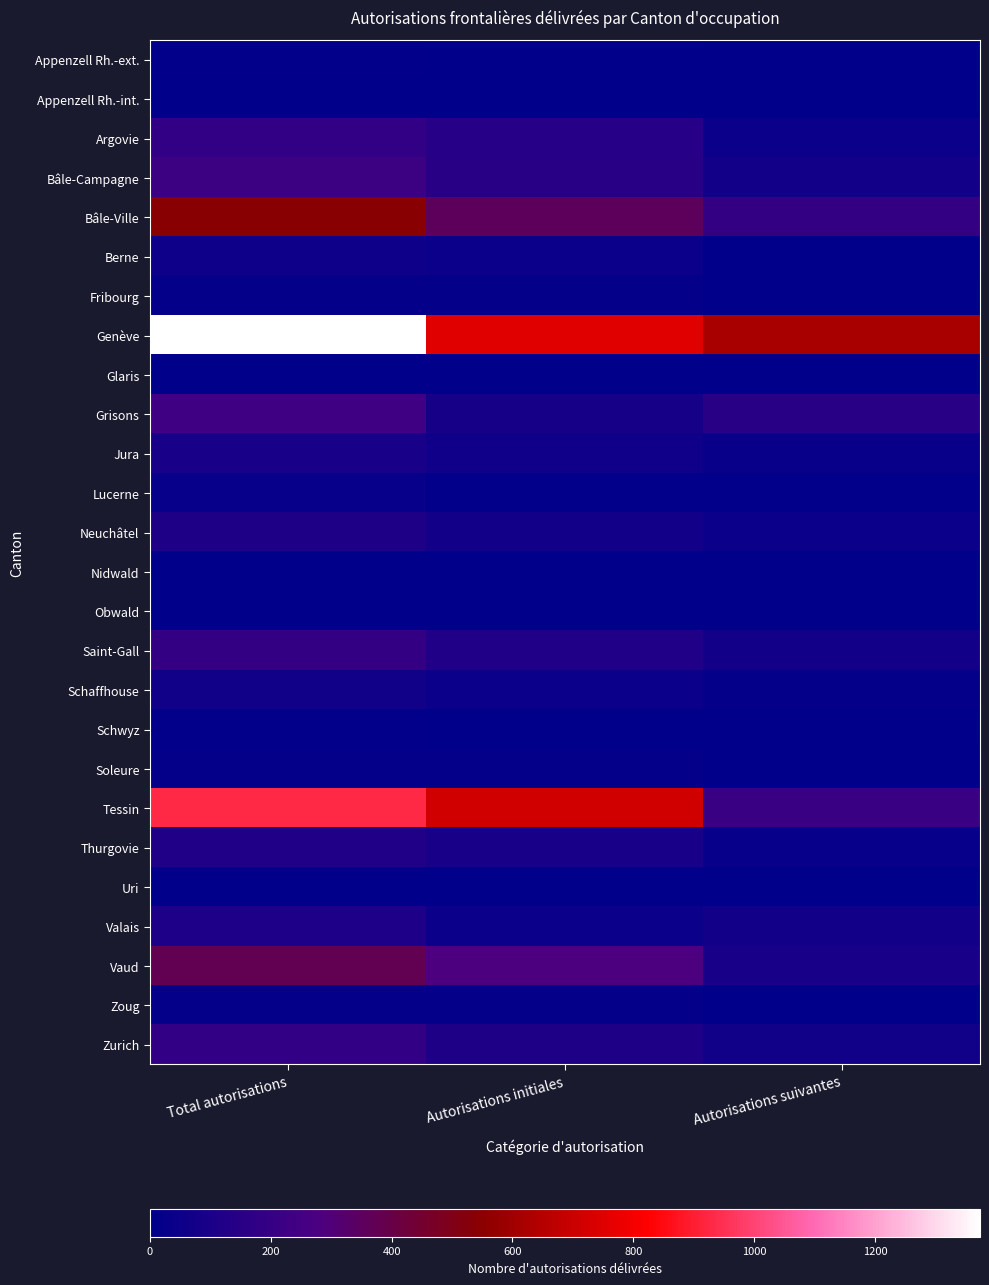

Which series has the widest spread of values?

Genève